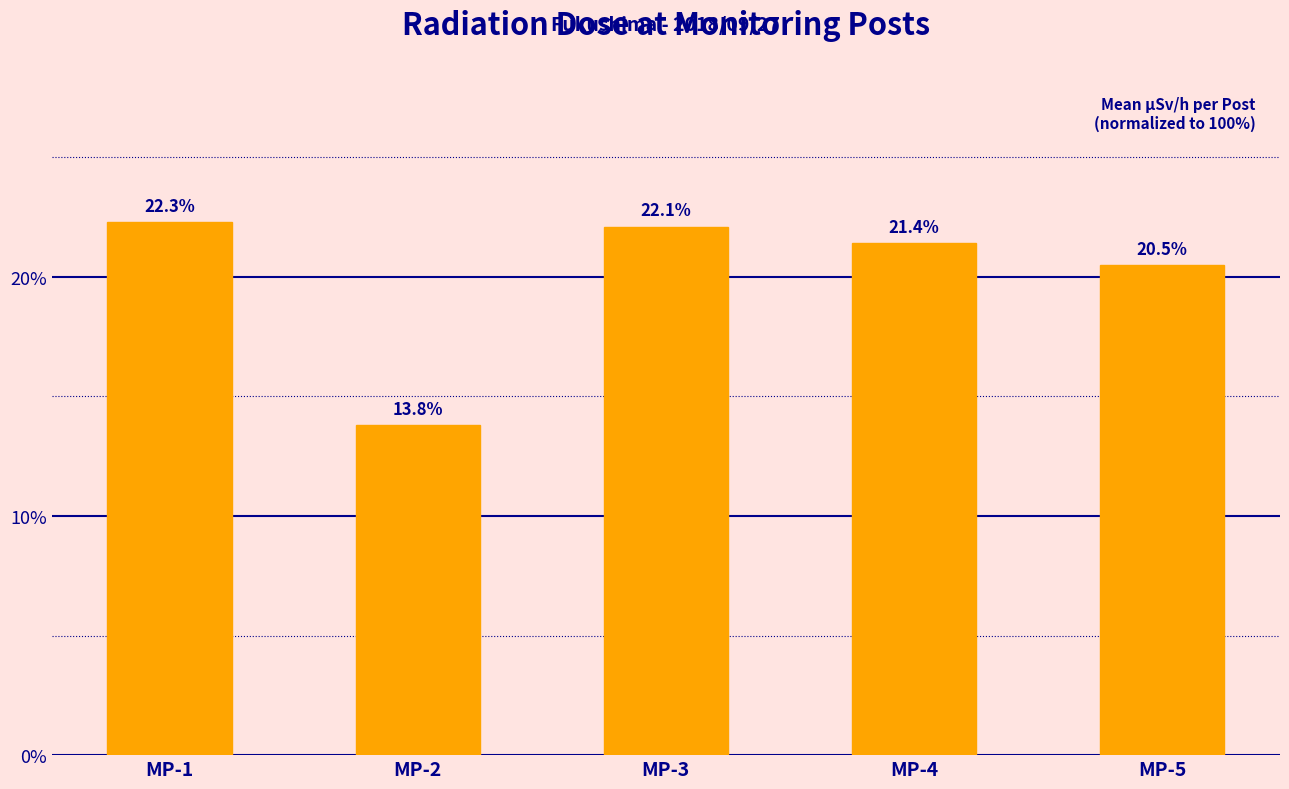

At which label is the value closest to 18?

MP-5